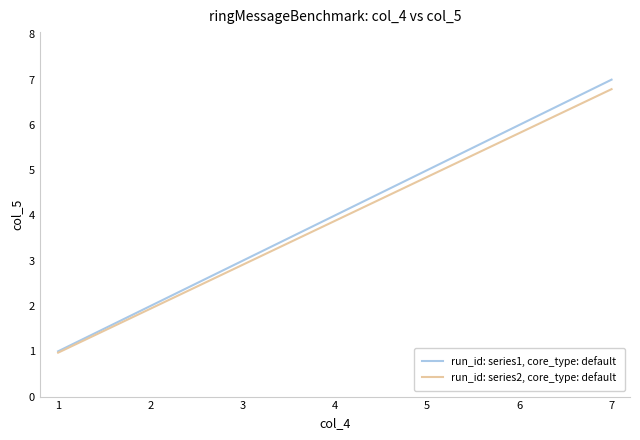

True or false: run_id: series1, core_type: default has a value of 2.0 at 2.

True